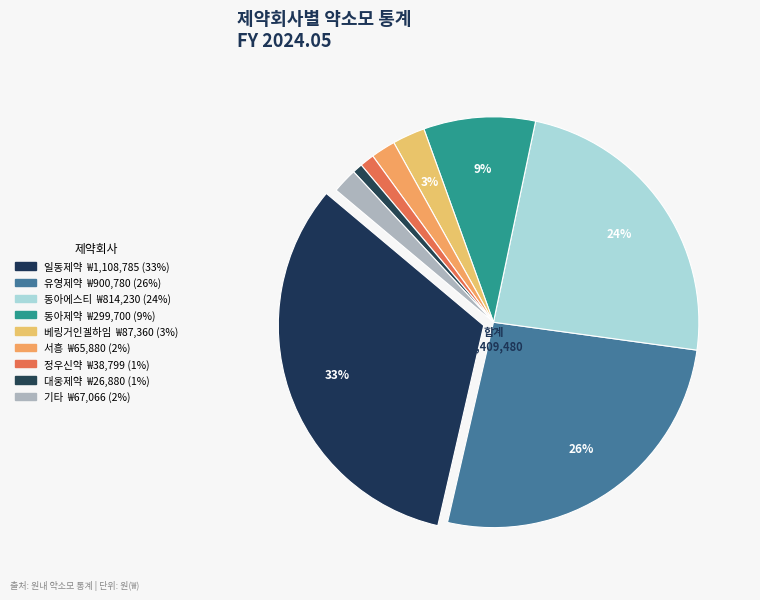

How many slices are in this pie chart?

9